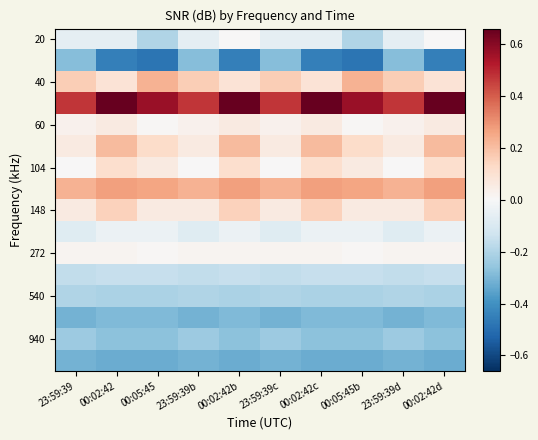

What is the difference between the highest and lowest values at 00:02:42?

1.1